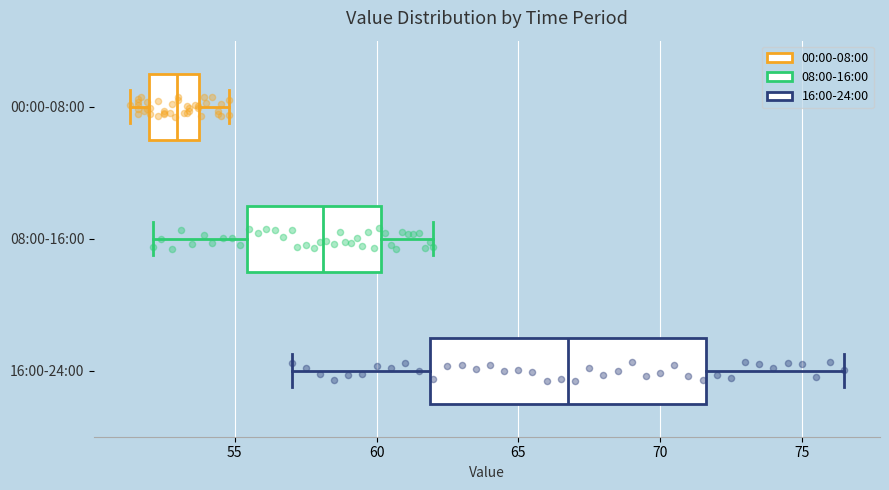

Reading bottom to top, read every box against the x-axis: the position of its median line, the range the box covers, and the ends of its whiskers. The values are not printed on the chart, so give them approximately, as read against the axis.

16:00-24:00: median 67.0, box 62.0 to 71.5, whiskers 57.0 to 76.5
08:00-16:00: median 58.0, box 55.5 to 60.0, whiskers 52.0 to 62.0
00:00-08:00: median 53.0, box 52.0 to 53.5, whiskers 51.5 to 55.0